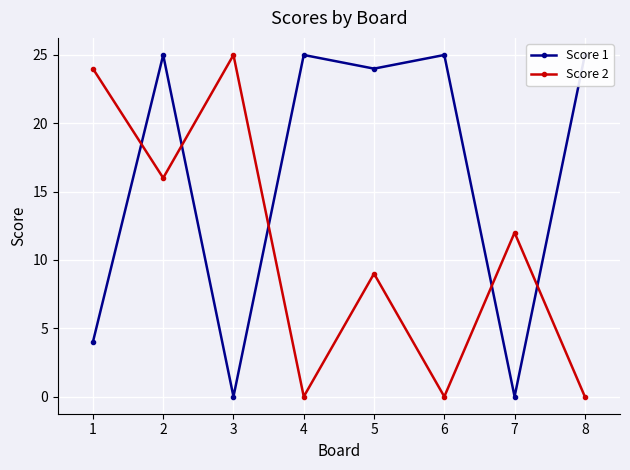

How many series are shown in this chart?

2